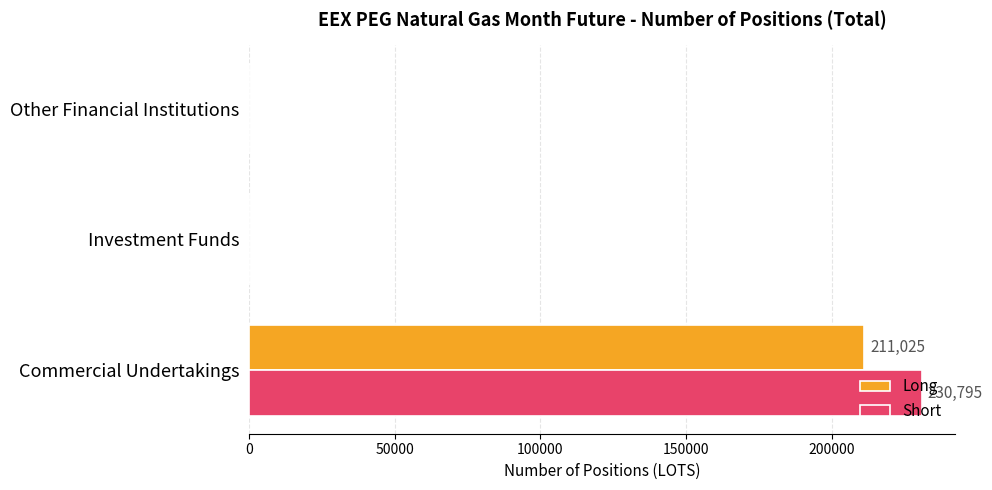

The Long series shows 81263 at Other Financial Institutions. True or false?

False